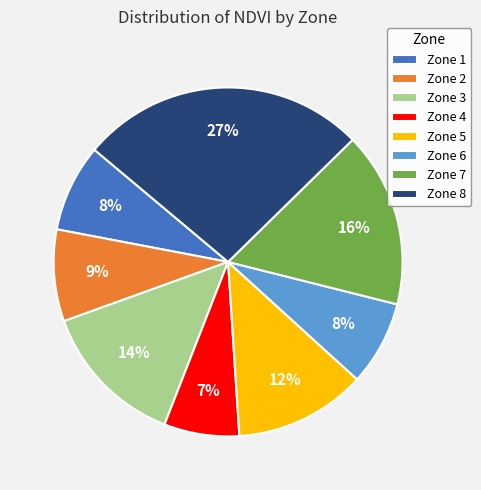

Which slice is the smallest?

Zone 4